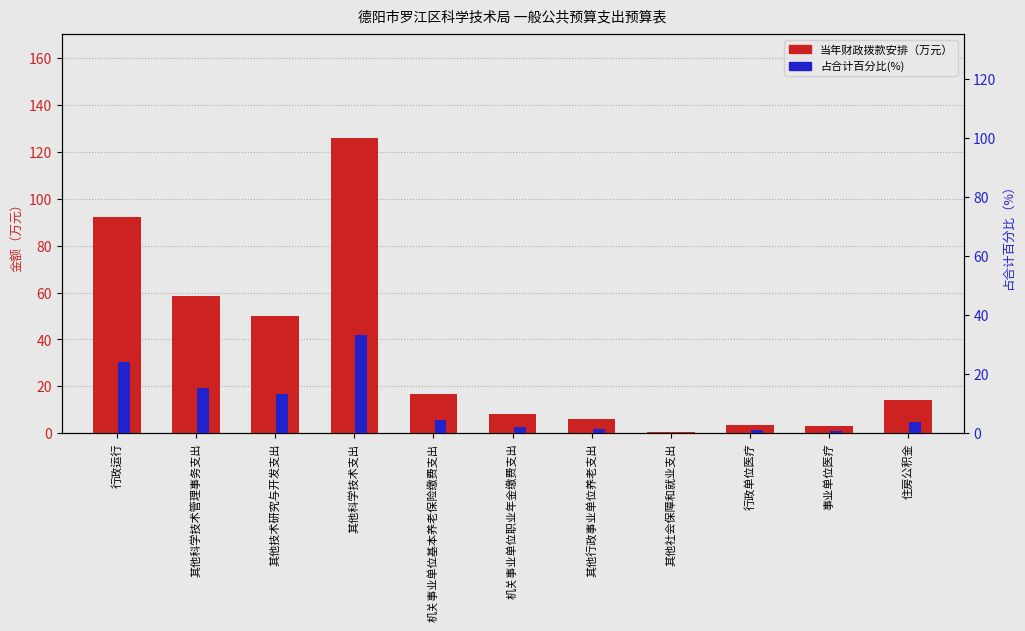

Reading left to right, list all the values displayed in this chart.

当年财政拨款安排（万元）: 行政运行=92.0	其他科学技术管理事务支出=58.6	其他技术研究与开发支出=50.0	其他科学技术支出=126.0	机关事业单位基本养老保险缴费支出=16.6	机关事业单位职业年金缴费支出=8.3	其他行政事业单位养老支出=6.0	其他社会保障和就业支出=0.4	行政单位医疗=3.7	事业单位医疗=3.2	住房公积金=14.1
占合计百分比(%): 行政运行=24.3	其他科学技术管理事务支出=15.5	其他技术研究与开发支出=13.2	其他科学技术支出=33.2	机关事业单位基本养老保险缴费支出=4.4	机关事业单位职业年金缴费支出=2.2	其他行政事业单位养老支出=1.6	其他社会保障和就业支出=0.1	行政单位医疗=1.0	事业单位医疗=0.8	住房公积金=3.7